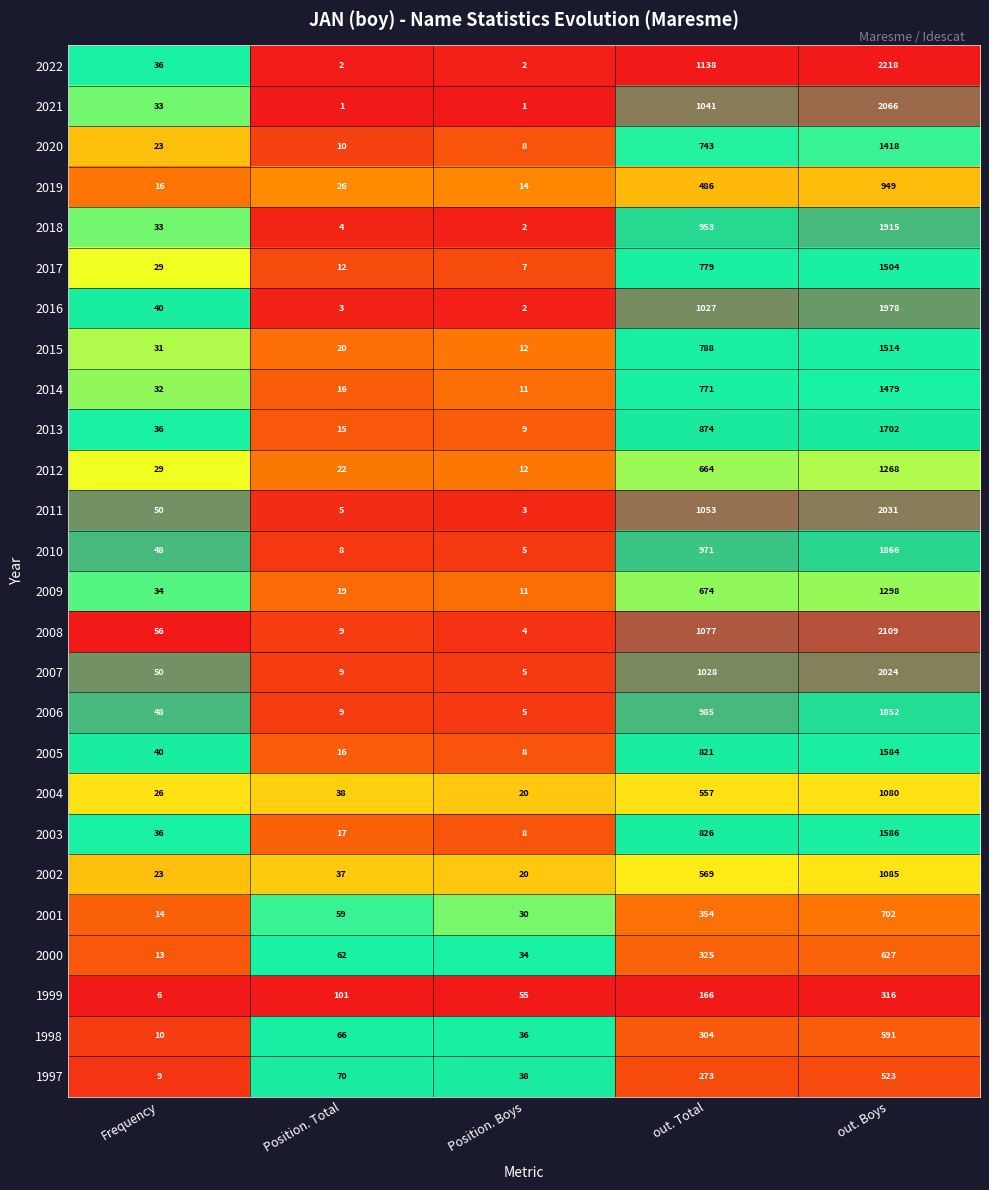

Rank the series by their maximum value, from highest to lowest.

2022, 2008, 2021, 2011, 2007, 2016, 2018, 2010, 2006, 2013, 2003, 2005, 2015, 2017, 2014, 2020, 2009, 2012, 2002, 2004, 2019, 2001, 2000, 1998, 1997, 1999